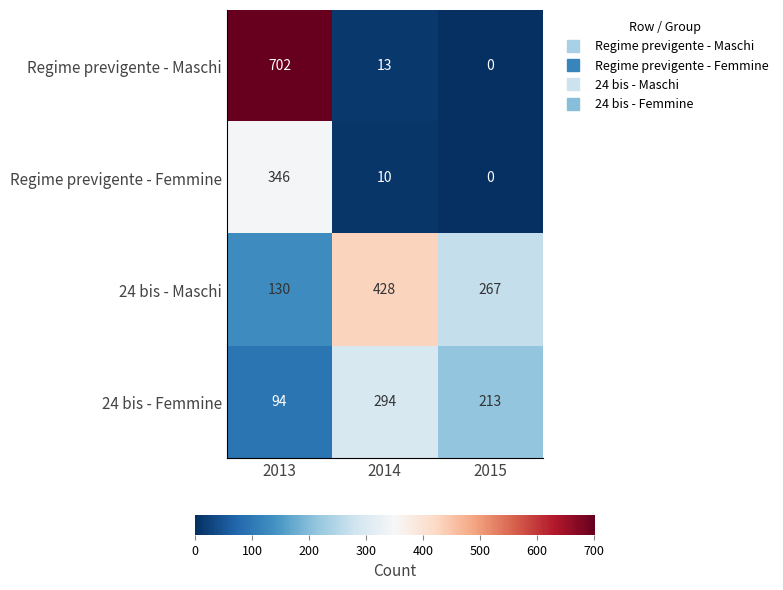

Reading right to left, transcribe all the data shown in this chart.

Regime previgente - Maschi: 0	13	702
Regime previgente - Femmine: 0	10	346
24 bis - Maschi: 267	428	130
24 bis - Femmine: 213	294	94